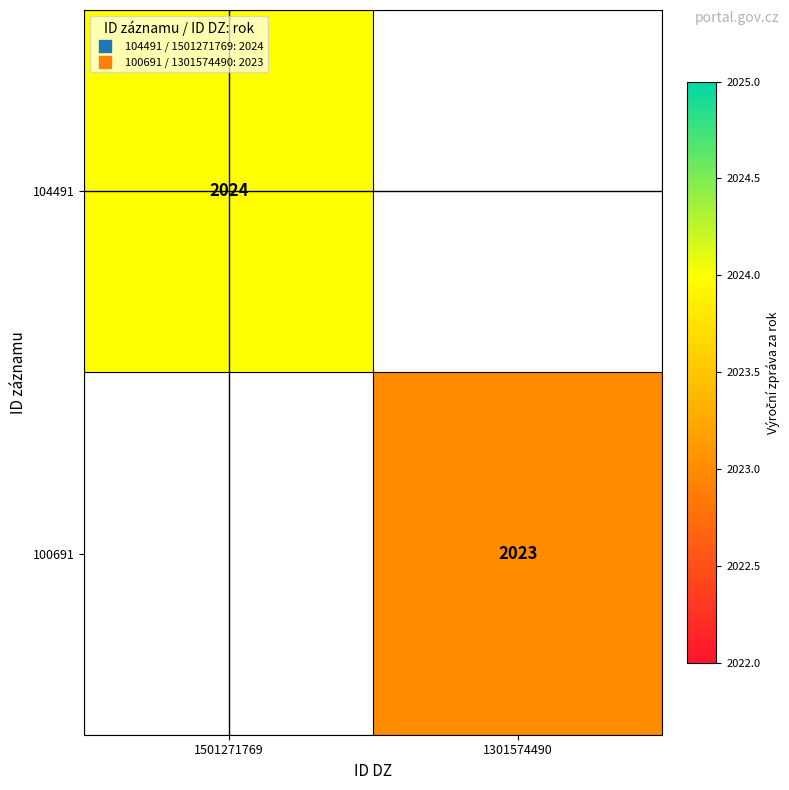

Is it true that 100691 equals 2023 at 1301574490?

True